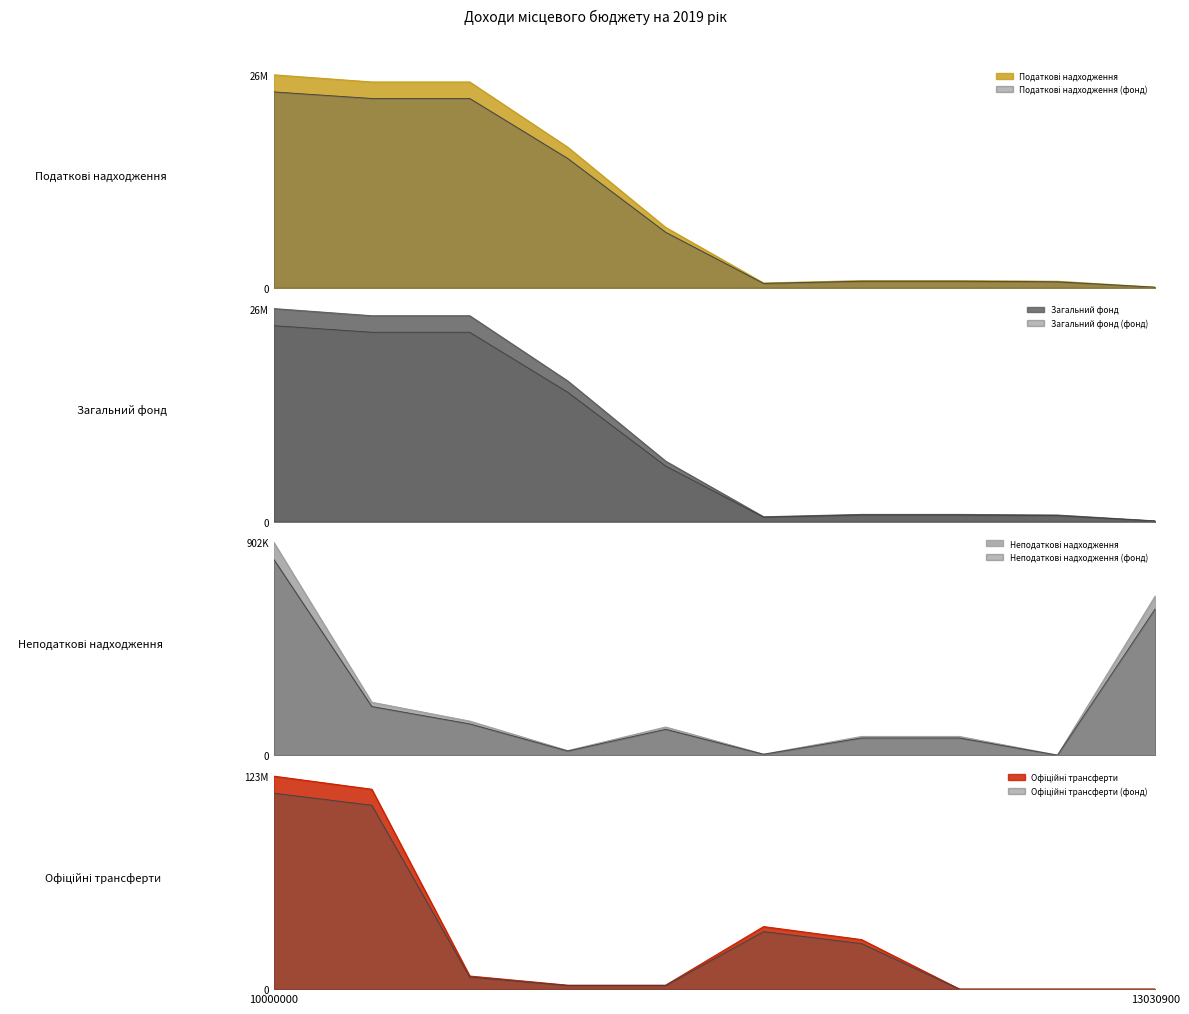

The Неподаткові надходження series shows 0.2 at 11010000. True or false?

True